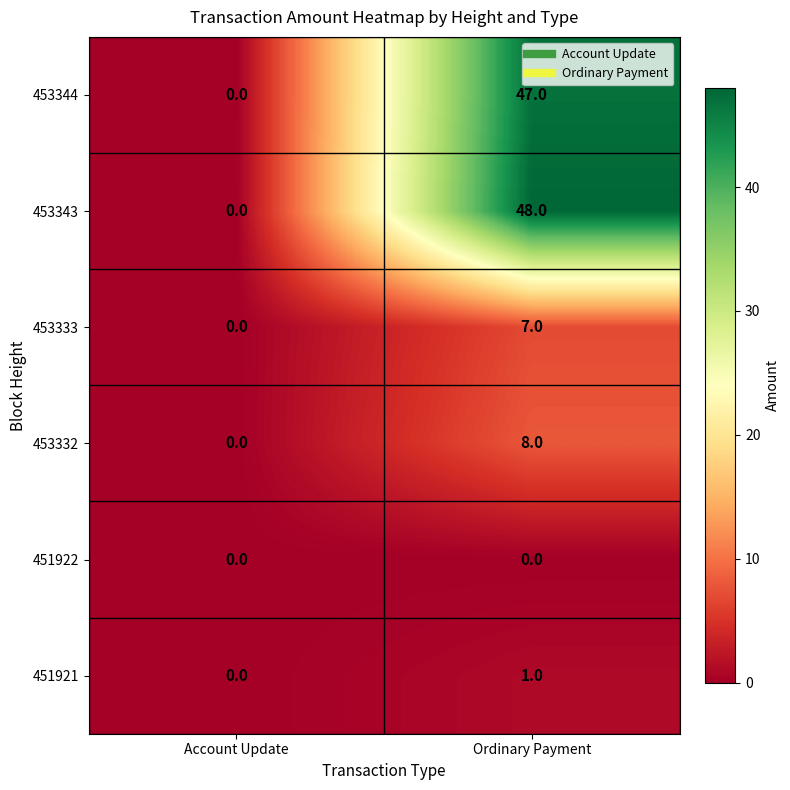

At which category is the sum across all series the highest?

Ordinary Payment